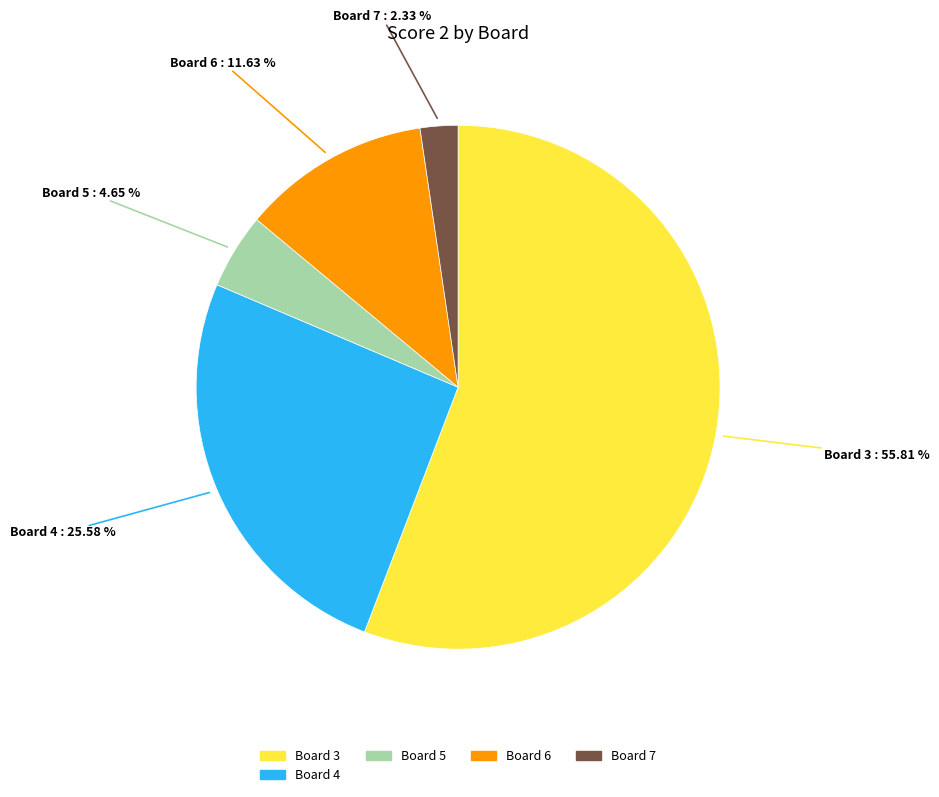

How many segments does this pie chart have?

5